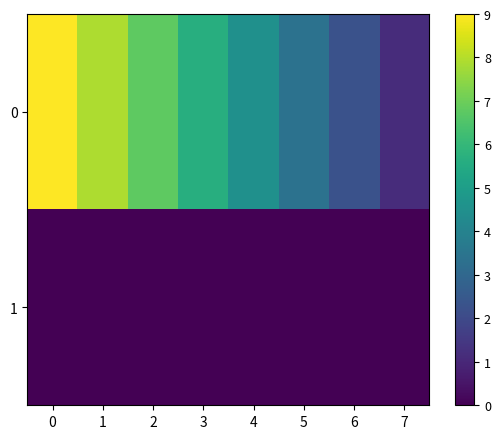

Reading right to left, extract all data points from this chart.

0: 7=1.1	6=2.2	5=3.4	4=4.5	3=5.6	2=6.8	1=7.9	0=9.0
1: 7=0.0	6=0.0	5=0.0	4=0.0	3=0.0	2=0.0	1=0.0	0=0.0